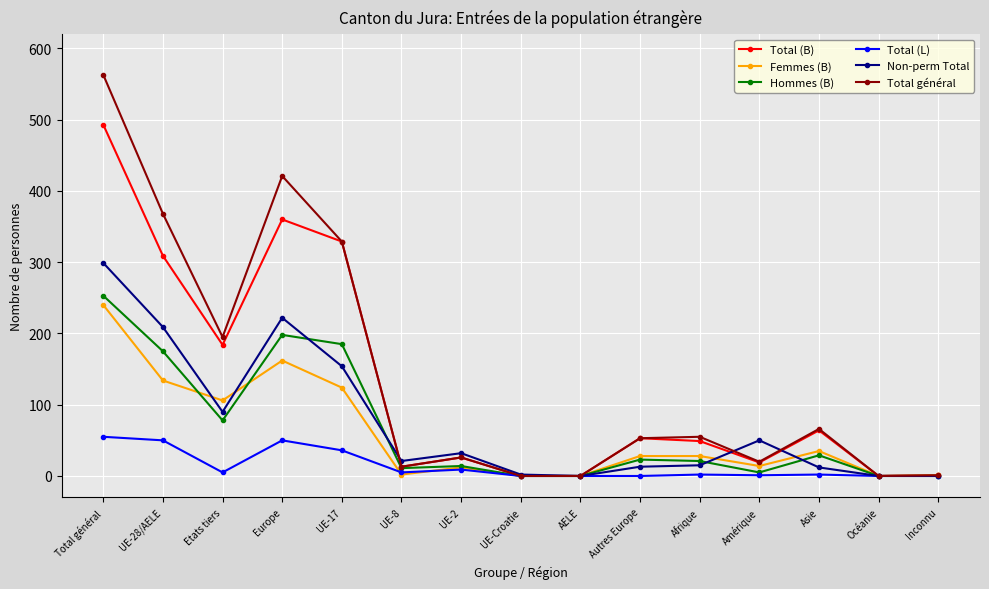

What is the total value across all series at Asie?

208